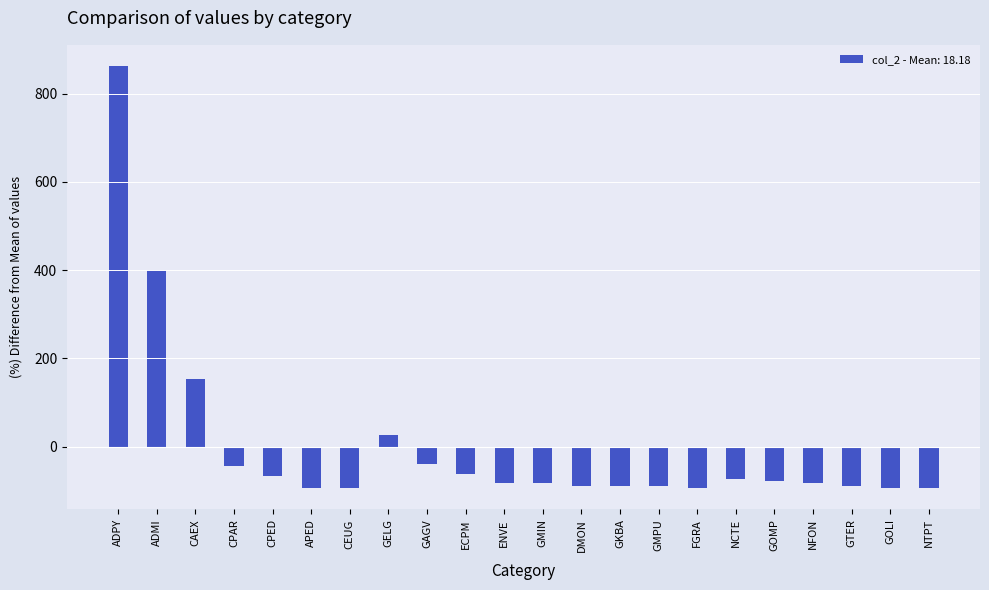

What is the value of the 7th bar from the left?

-94.5